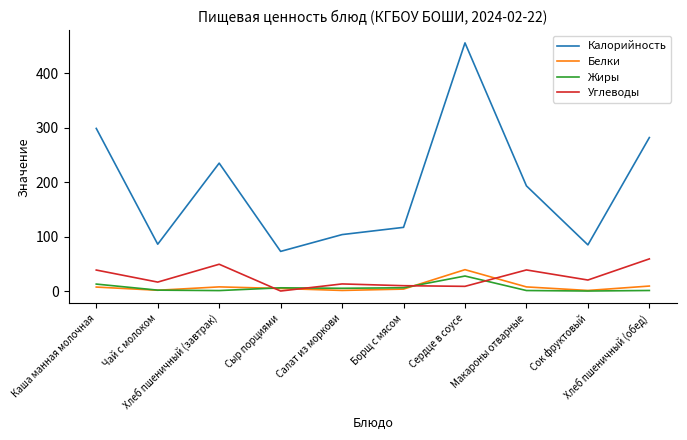

Which series has the widest spread of values?

Калорийность